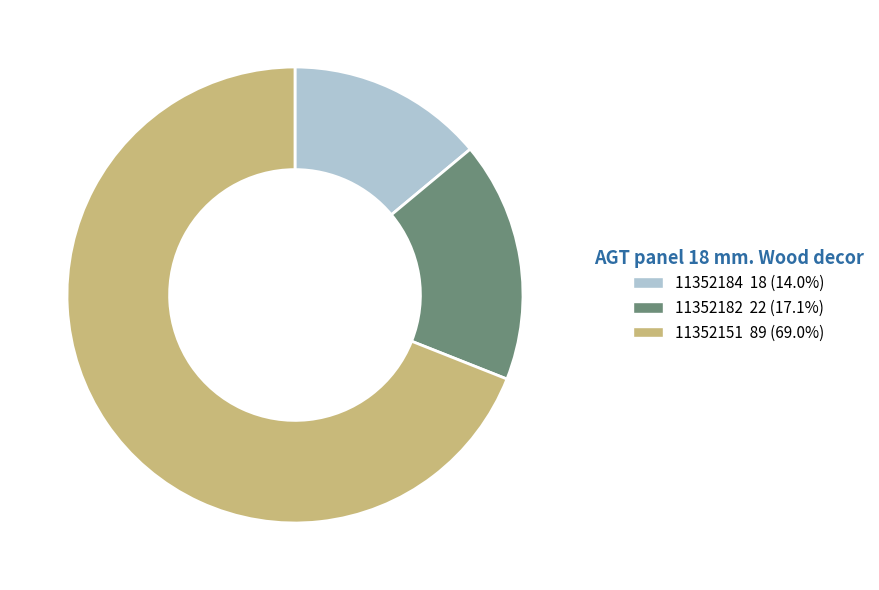

Combined, do 11352182 and 11352151 account for over 50%?

Yes